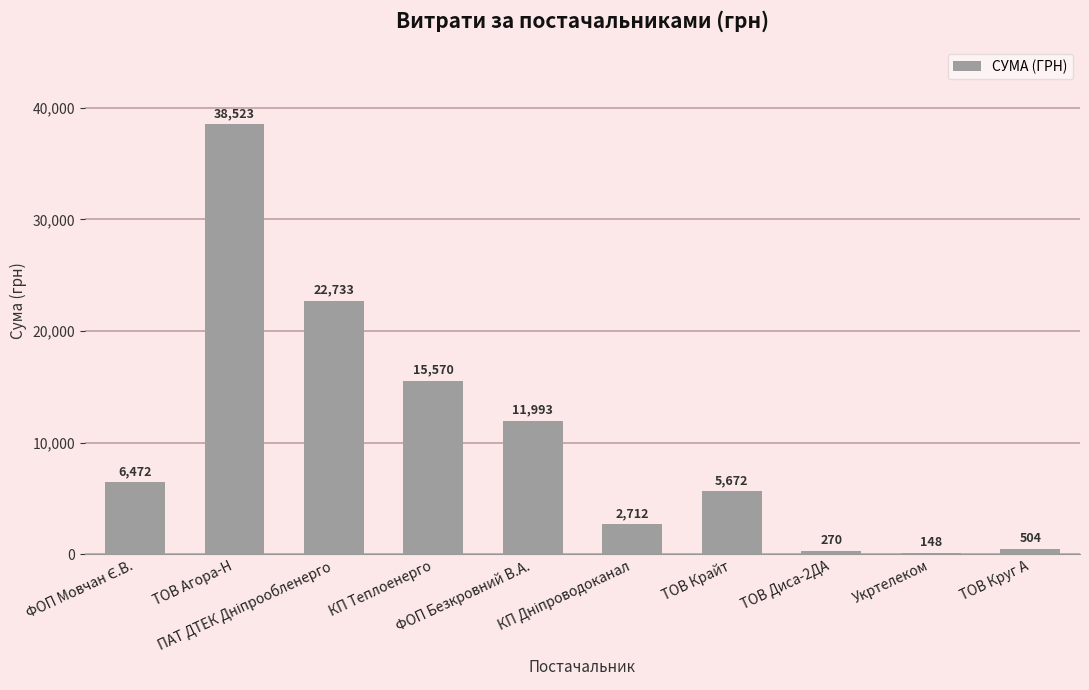

How many bars are there in total?

10